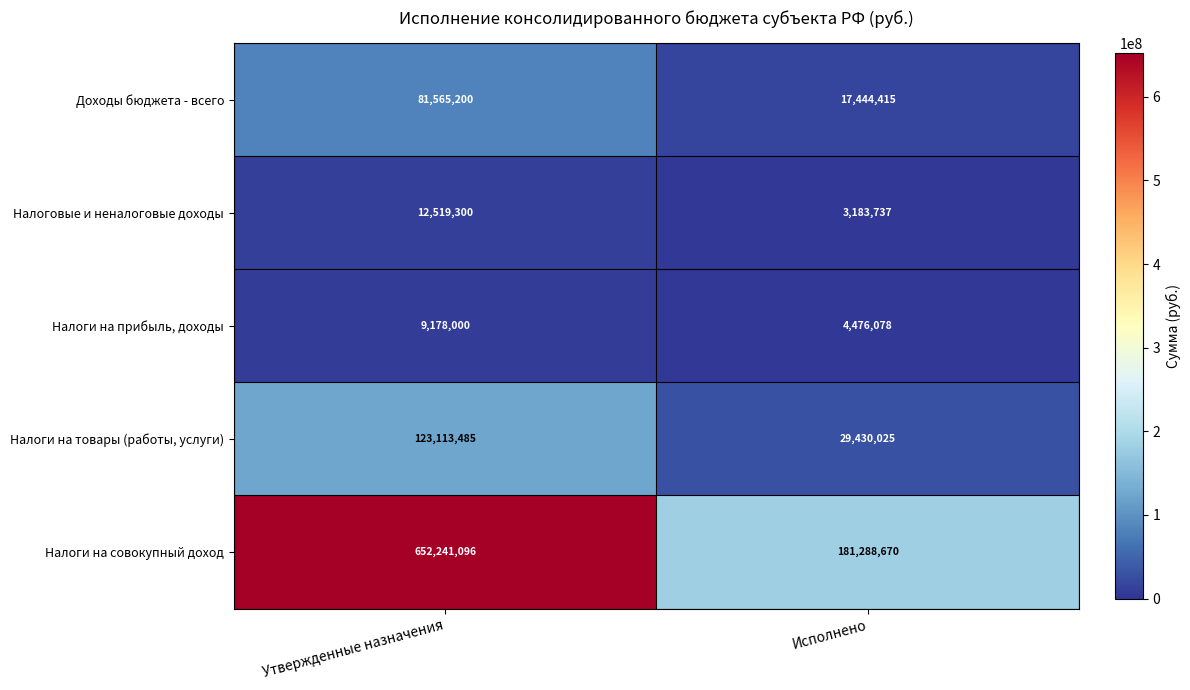

List the series in order of their peak value, highest first.

Налоги на совокупный доход, Налоги на товары (работы, услуги), Доходы бюджета - всего, Налоговые и неналоговые доходы, Налоги на прибыль, доходы